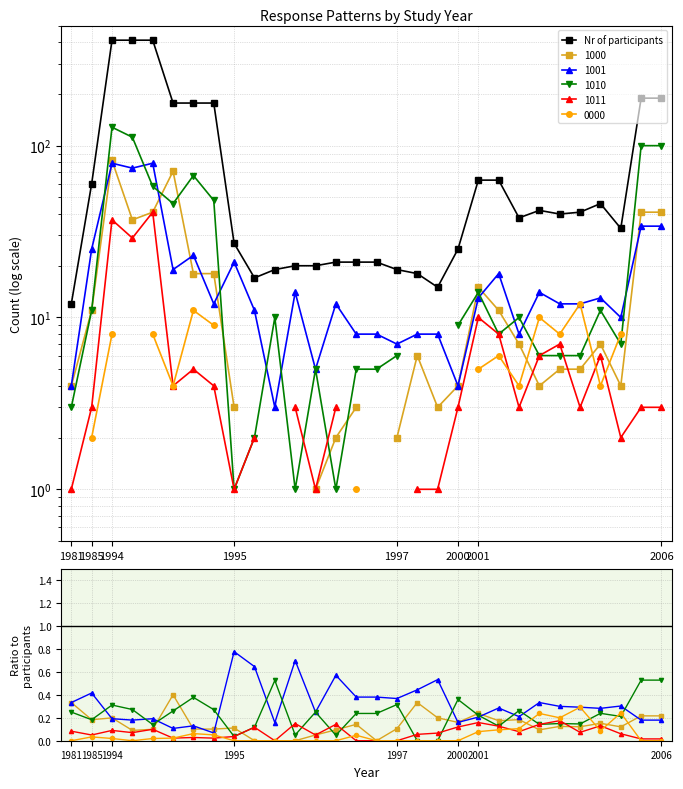

Does the chart have visible grid lines?

Yes